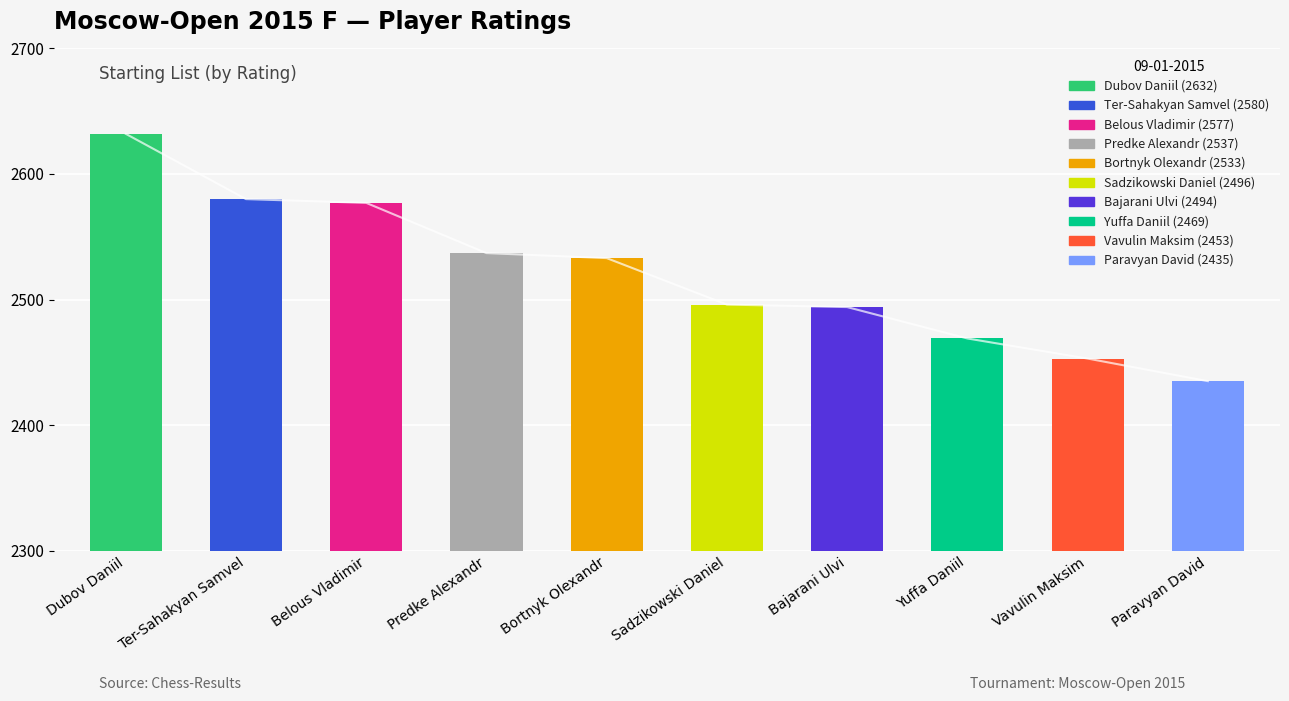

Is it true that the value at Belous Vladimir is 2577?

True